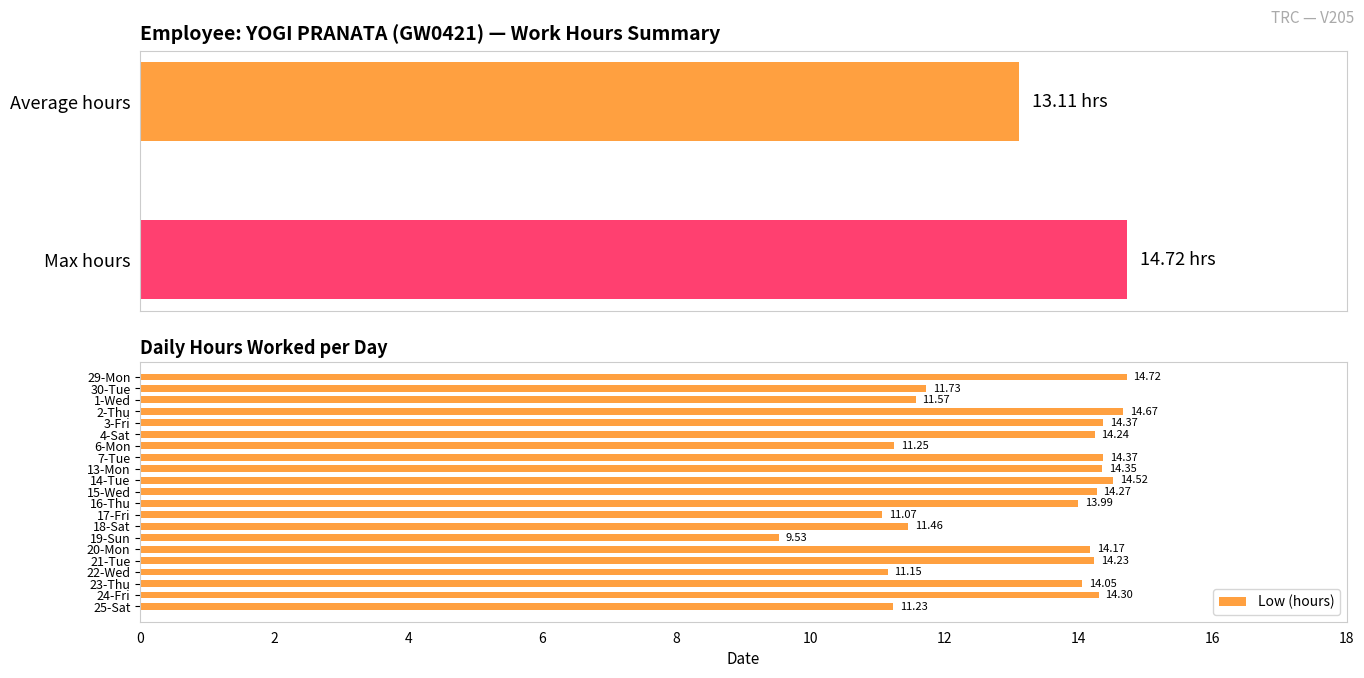

What is the difference between the maximum and minimum values in the Low (hours) series?

5.2